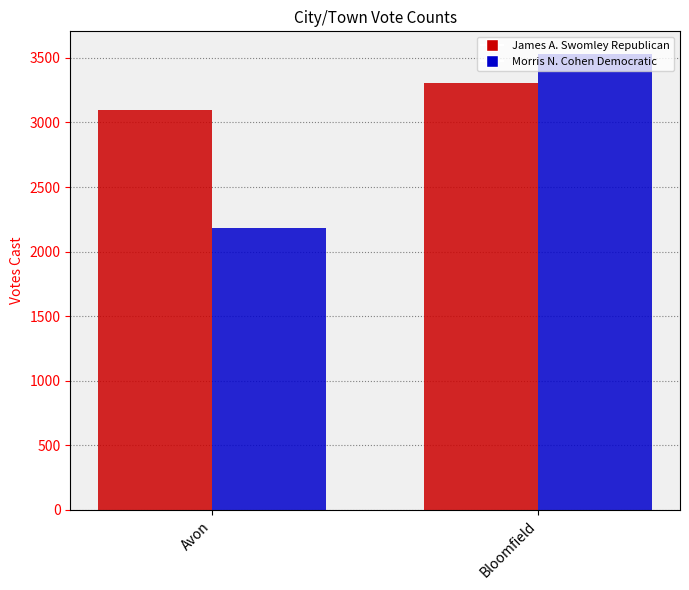

Is the value of James A. Swomley Republican at Bloomfield greater than the value of Morris N. Cohen Democratic at Bloomfield?

No